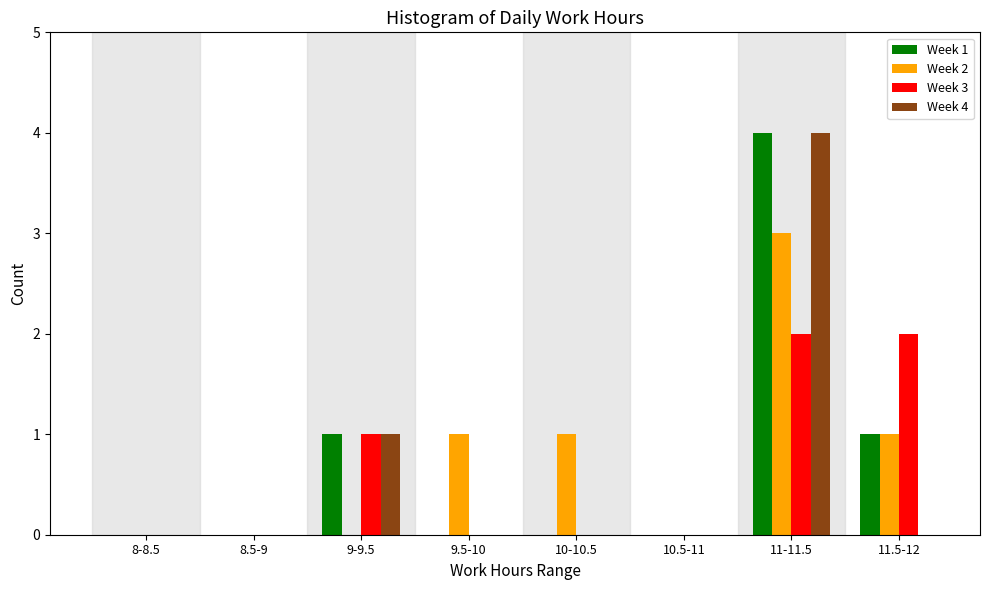

Which series changed the most between 10-10.5 and 10.5-11?

Week 2